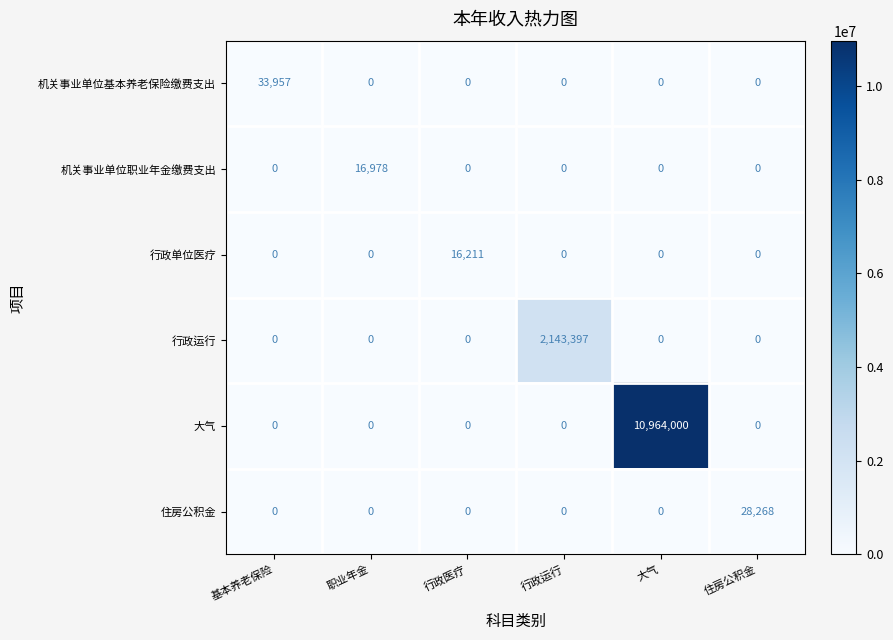

What is the average value of the 机关事业单位基本养老保险缴费支出 series?

5660